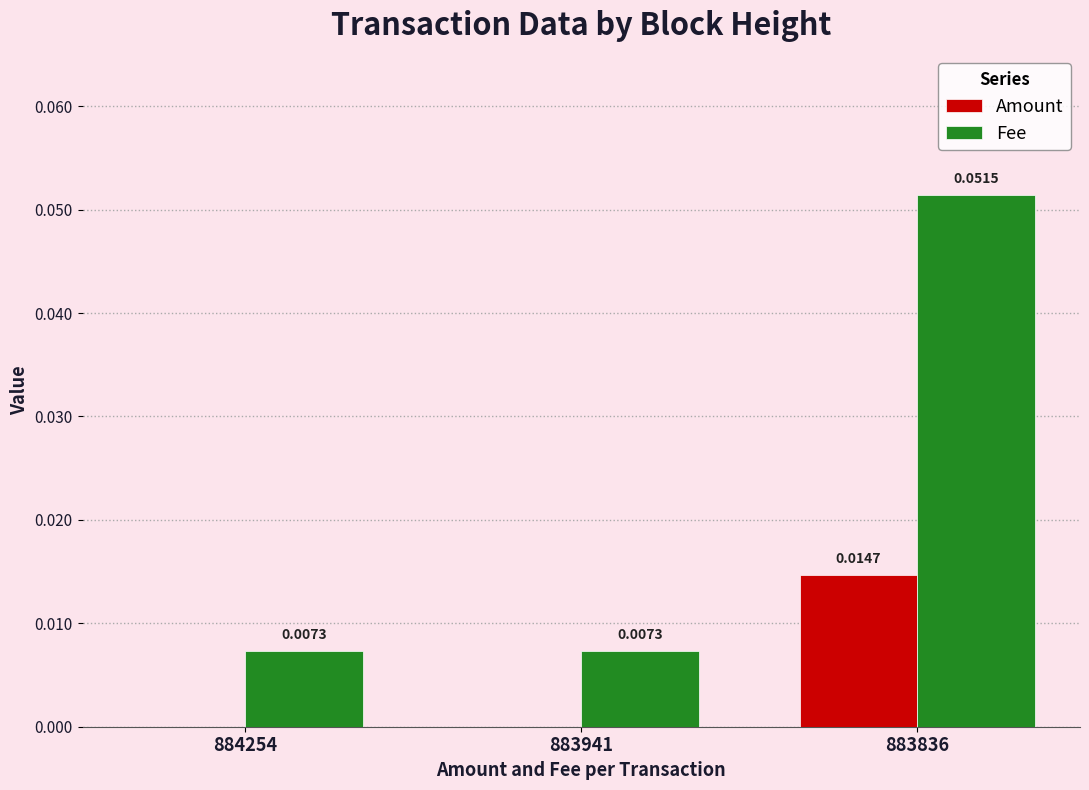

Which series has the largest total across all categories?

Fee